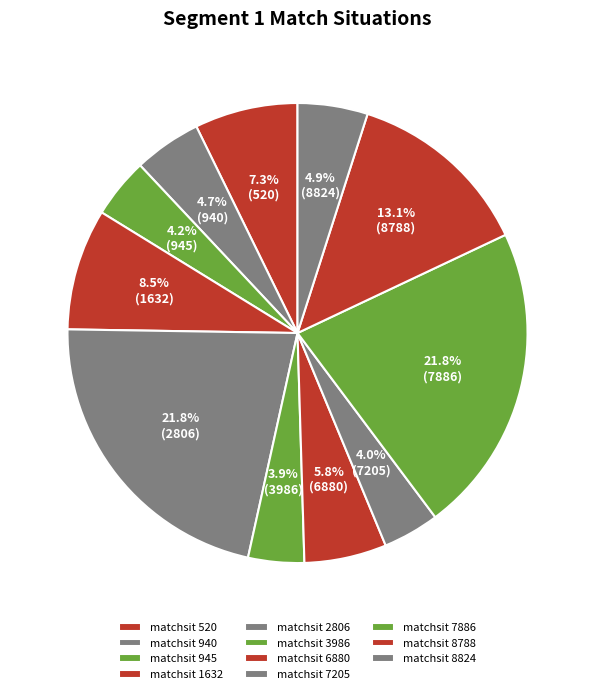

To the nearest percent, what is the average slice percentage?

9%